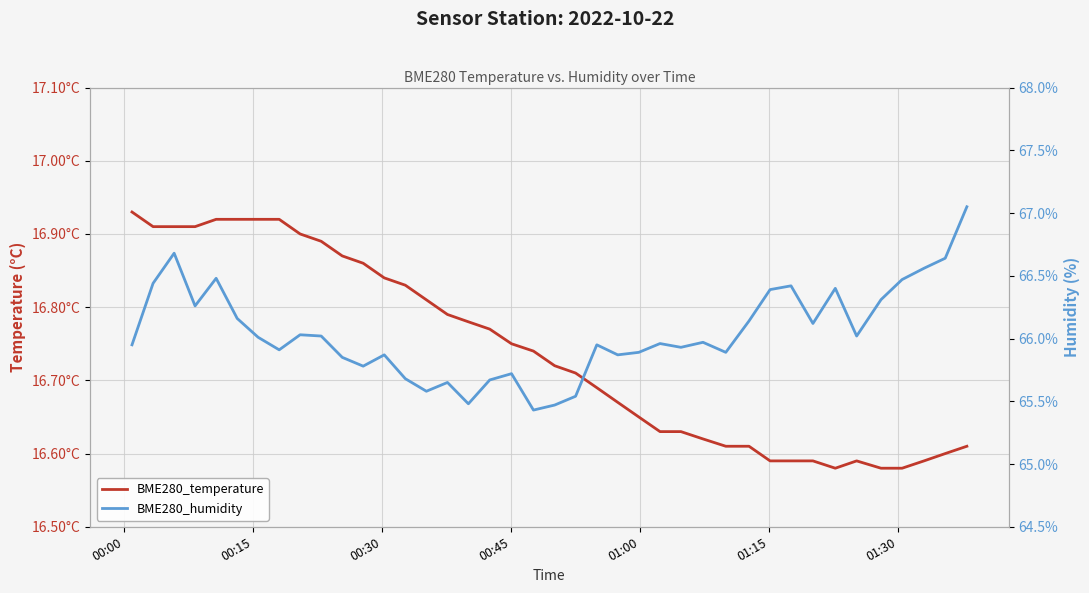

True or false: BME280_humidity and BME280_temperature intersect in this chart.

False